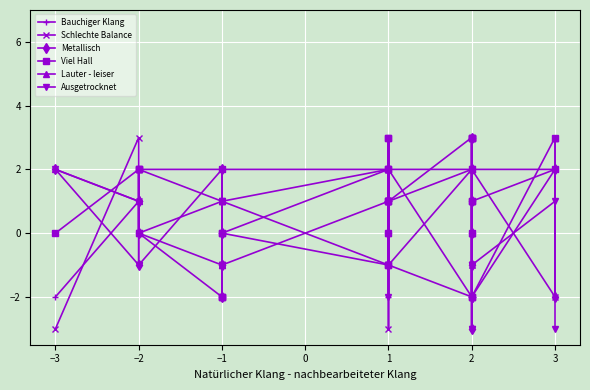

In Schlechte Balance, how many points are higher than both neighbors (excluding endpoints)?

7